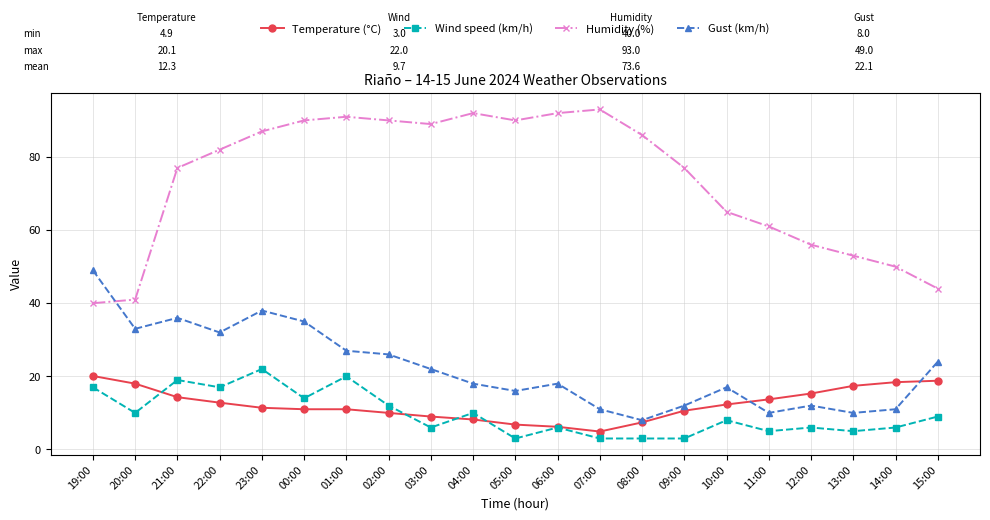

Rank the series at 20:00 from highest to lowest value.

Humidity (%), Gust (km/h), Temperature (°C), Wind speed (km/h)